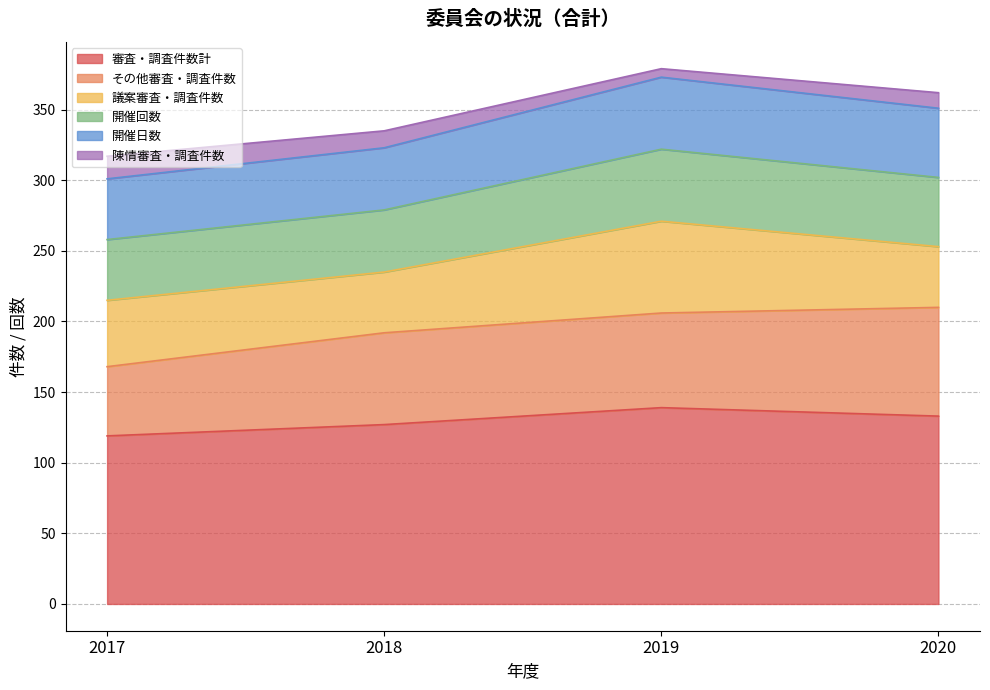

True or false: 開催回数 and その他審査・調査件数 intersect in this chart.

False